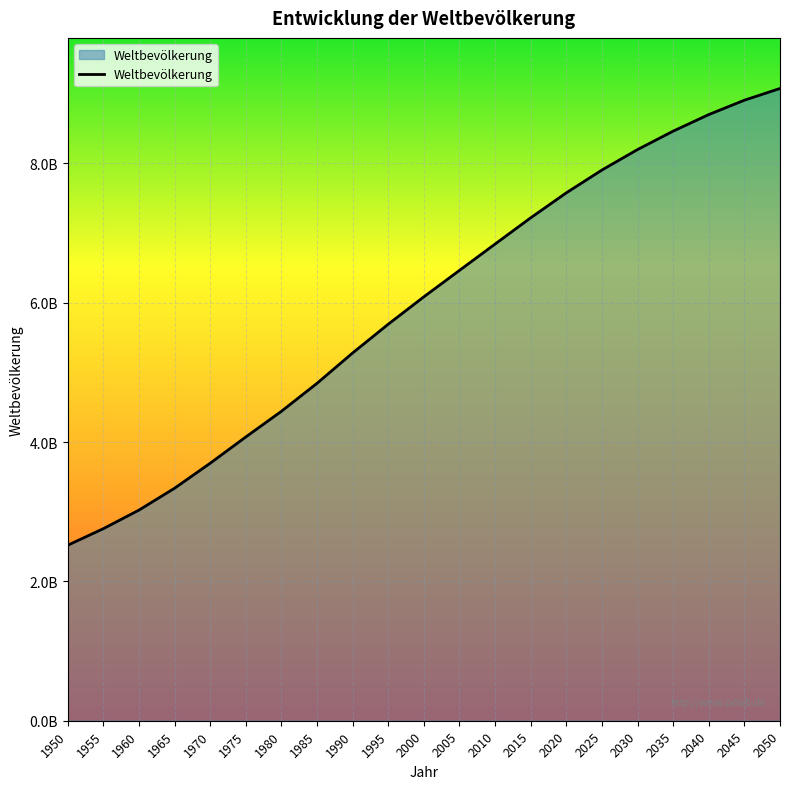

Rank the categories by value from highest to lowest.

2050, 2045, 2040, 2035, 2030, 2025, 2020, 2015, 2010, 2005, 2000, 1995, 1990, 1985, 1980, 1975, 1970, 1965, 1960, 1955, 1950